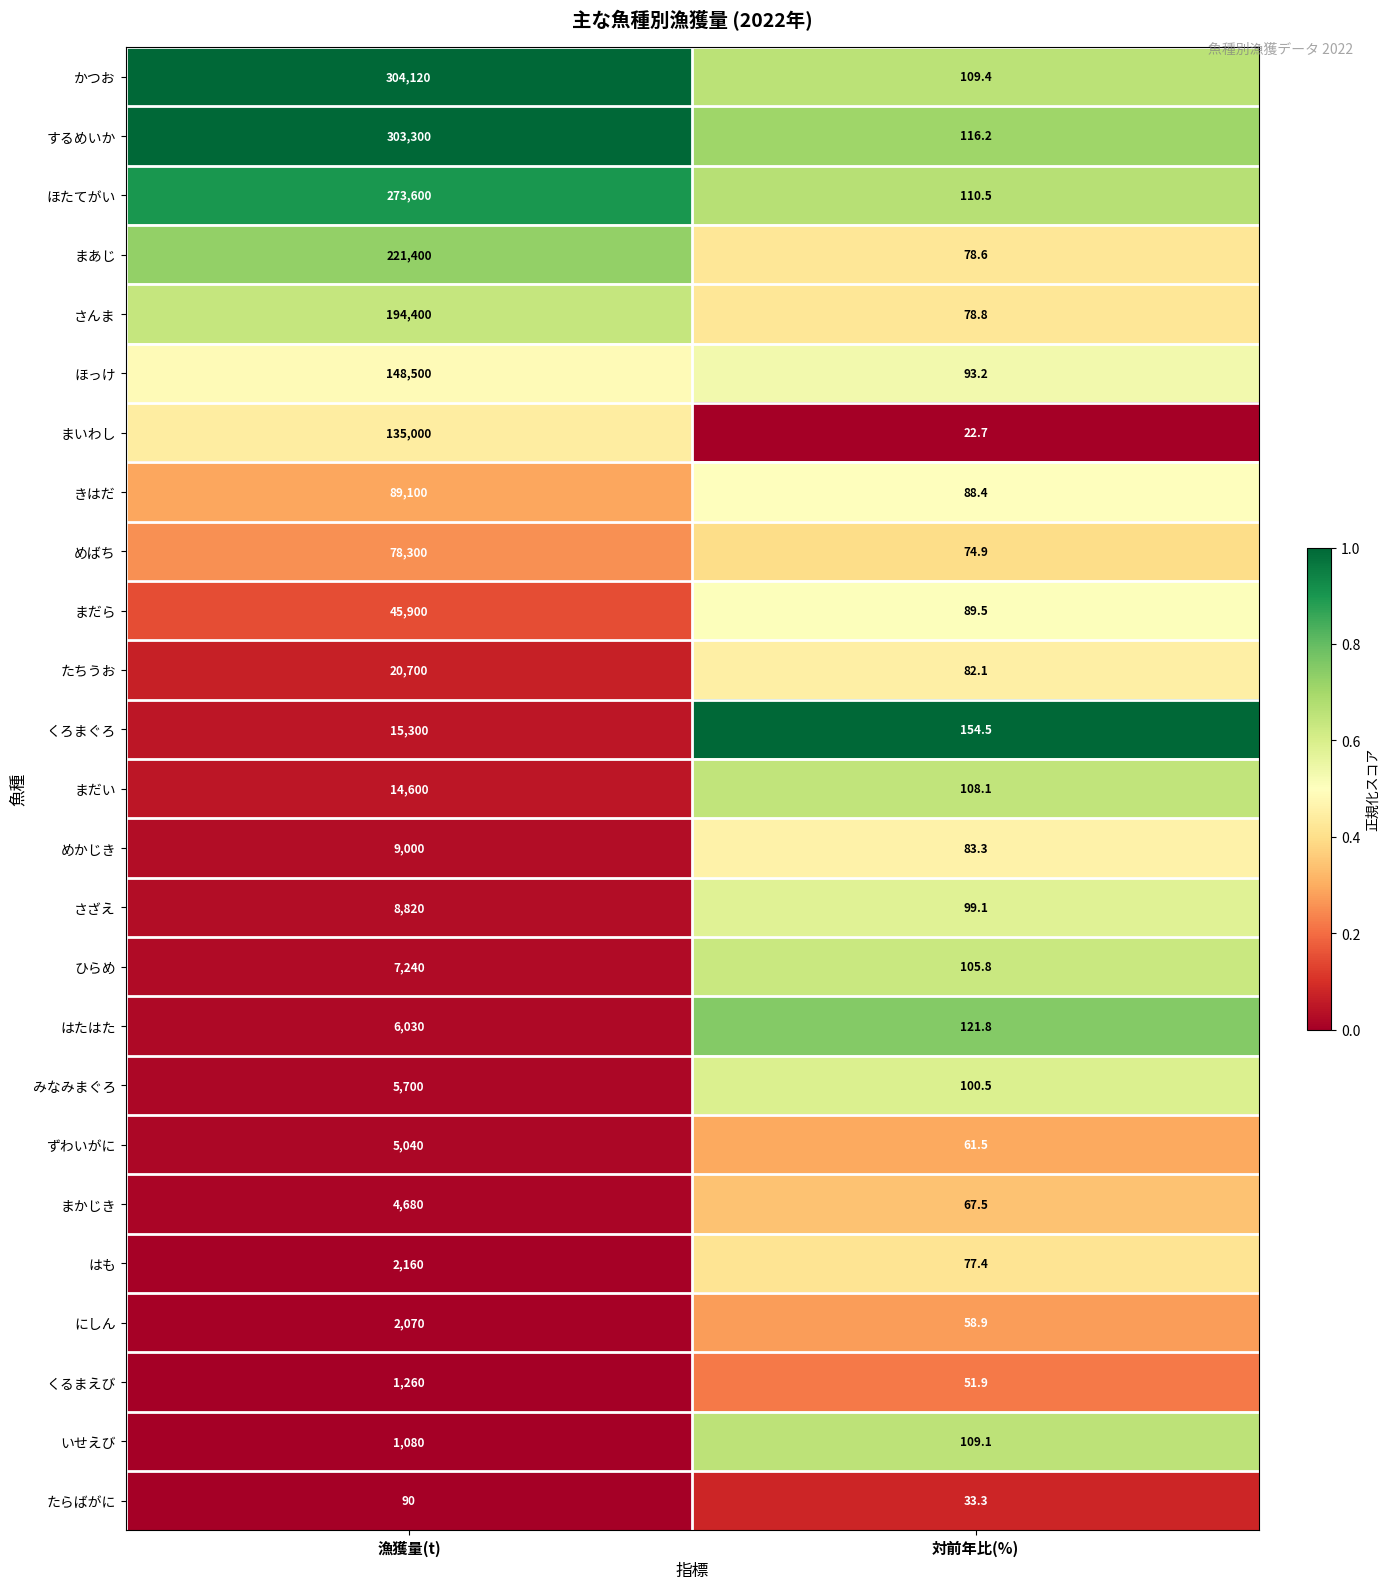

At 対前年比(%), list the series in order from largest to smallest.

くろまぐろ, はたはた, するめいか, ほたてがい, かつお, いせえび, まだい, ひらめ, みなみまぐろ, さざえ, ほっけ, まだら, きはだ, めかじき, たちうお, さんま, まあじ, はも, めばち, まかじき, ずわいがに, にしん, くるまえび, たらばがに, まいわし